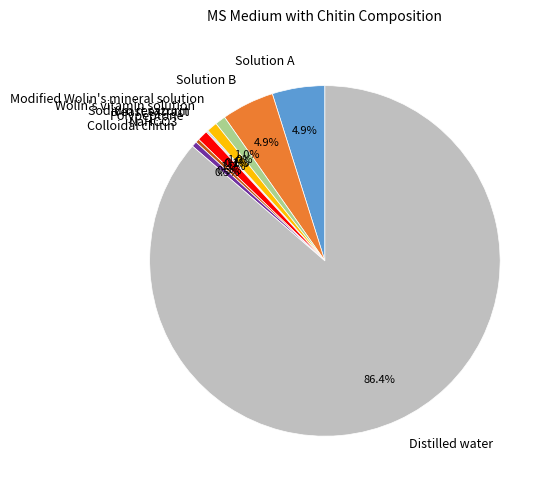

Which slice is the largest?

Distilled water